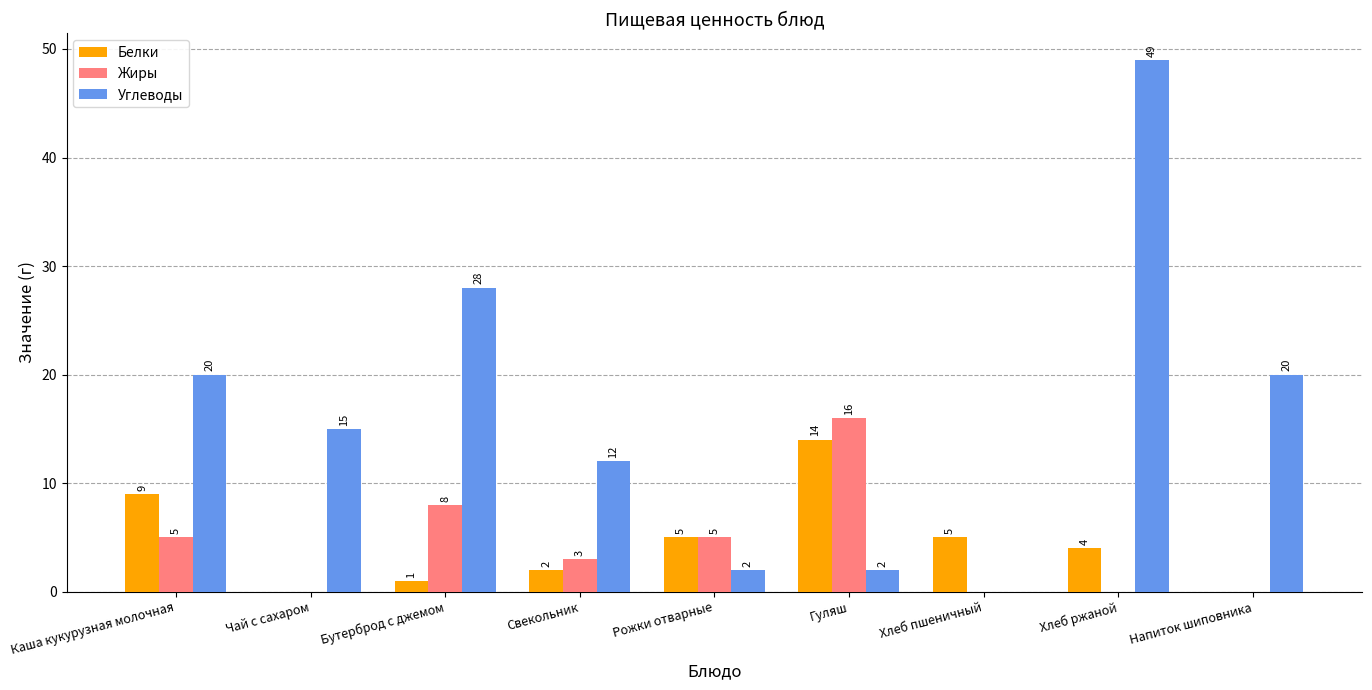

How many Жиры values are between 0 and 5?

7